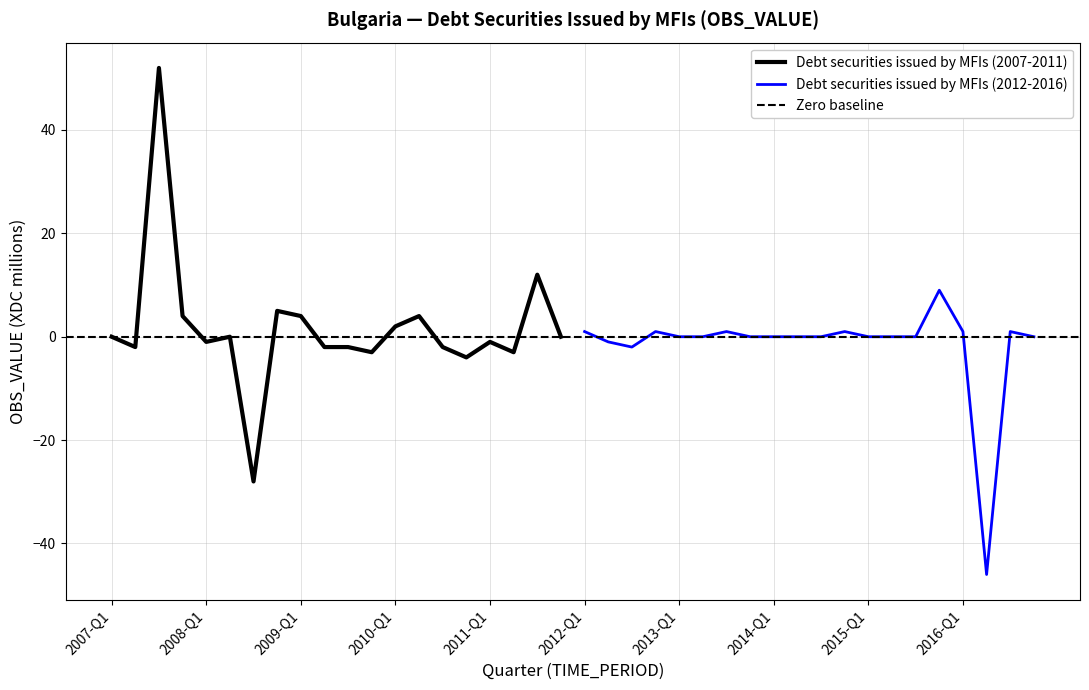

Count the number of values greater than 0.

7